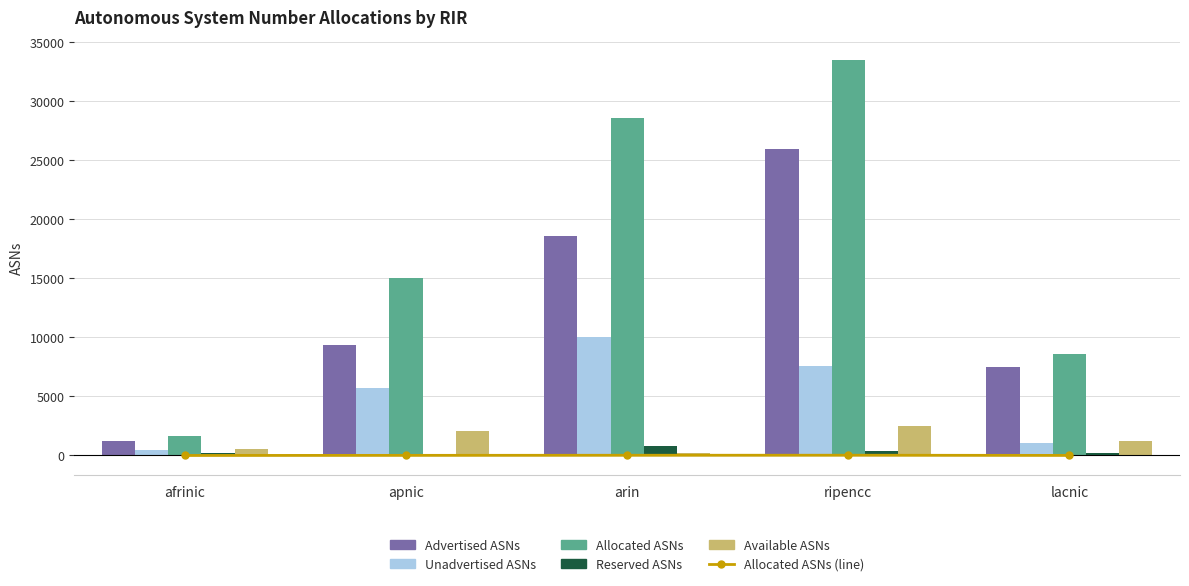

At how many categories does at least one series exceed 1160?

5